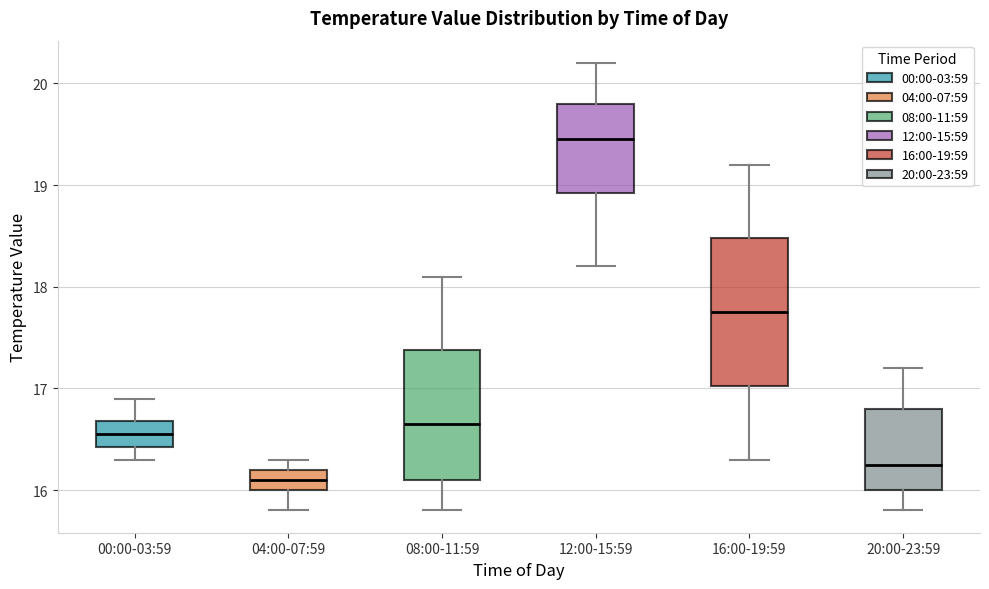

Where does the lower whisker of the box for 16:00-19:59 end on the y-axis? The values are not printed on the chart, so give them approximately, as read against the axis.

16.3